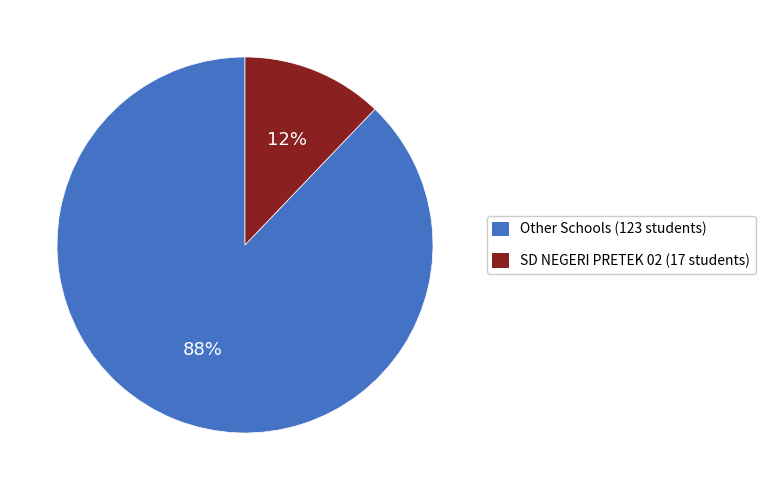

Does any single category account for the majority?

Yes